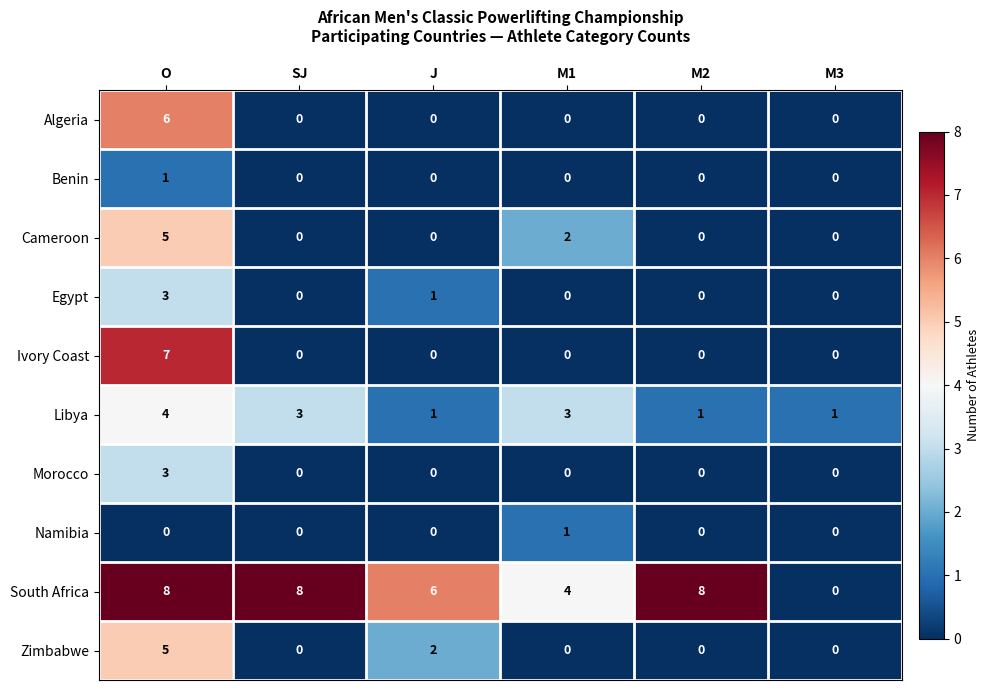

Which series has the largest range (max minus min)?

South Africa